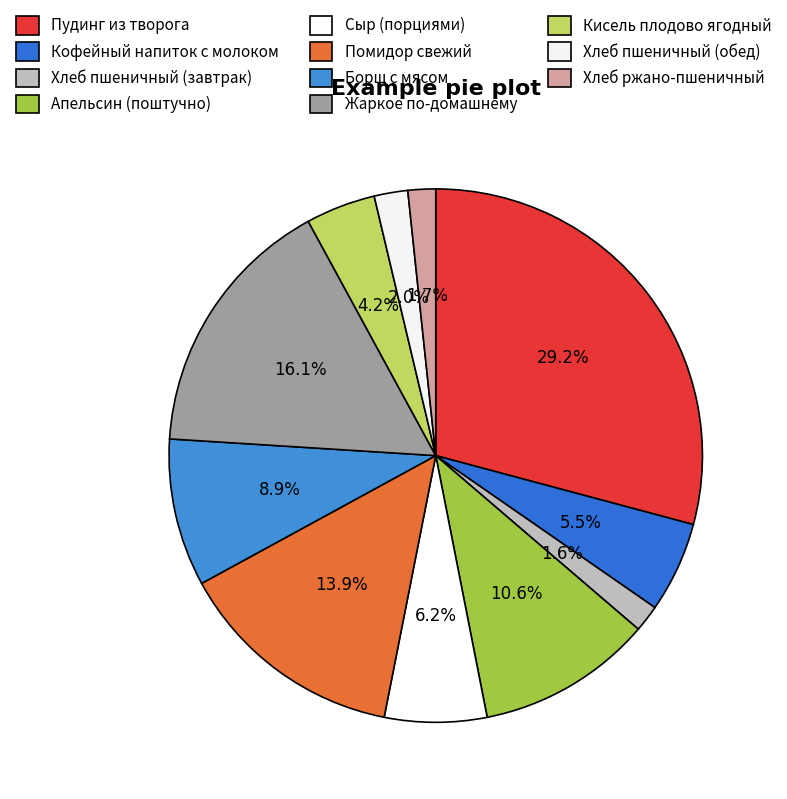

To the nearest percent, what percentage of the pie is Кисель плодово ягодный?

4%